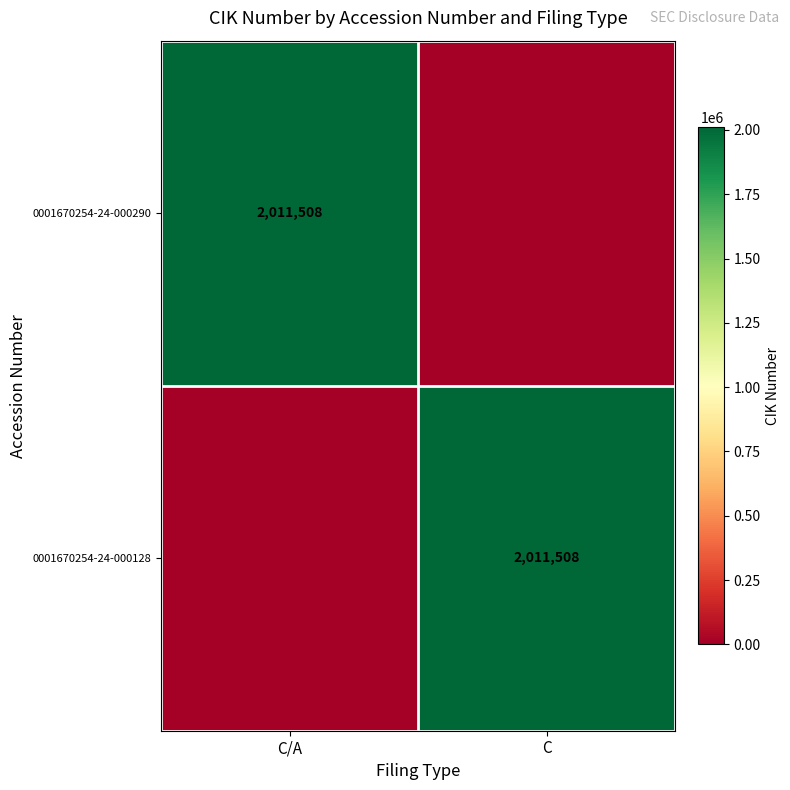

The 0001670254-24-000128 series shows 2011508 at C. True or false?

True